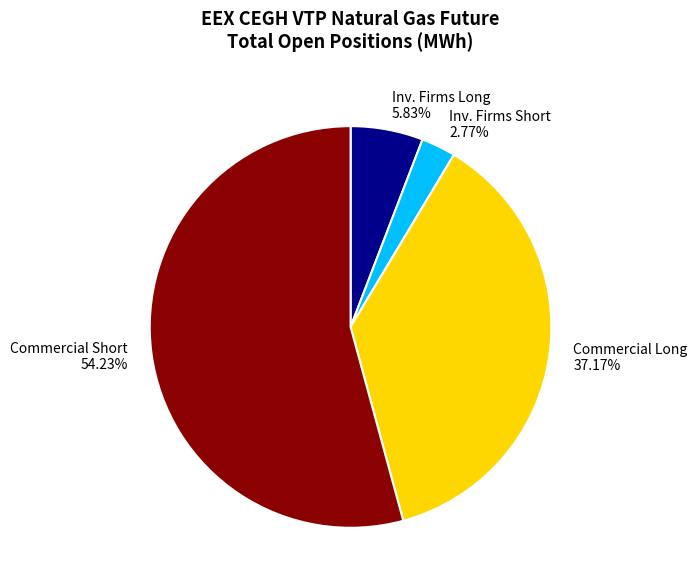

Approximately how many times larger is the value at Commercial Long compared to Inv. Firms Long?

6.4